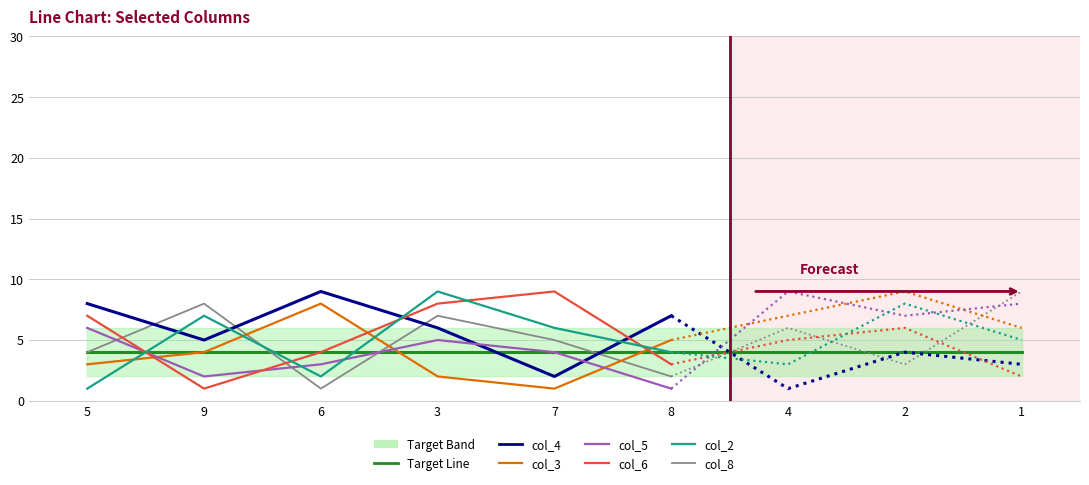

How many times do col_3 and col_6 cross each other?

3